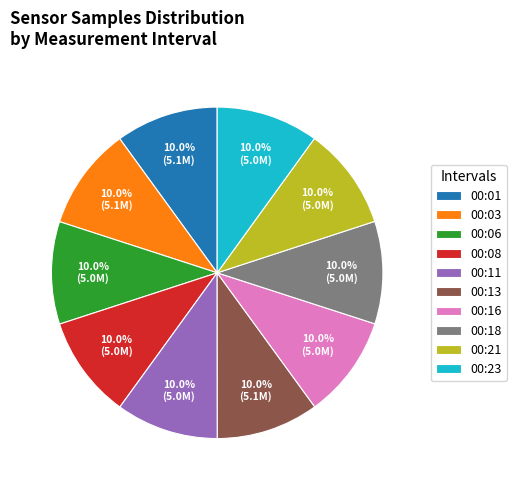

Does any single category account for the majority?

No